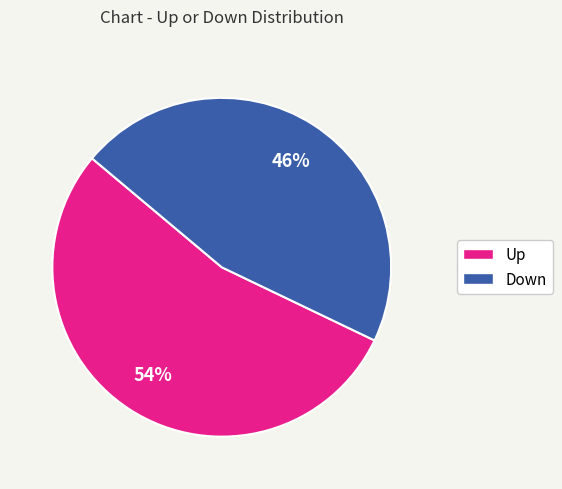

To the nearest percent, what is the average slice percentage?

50%